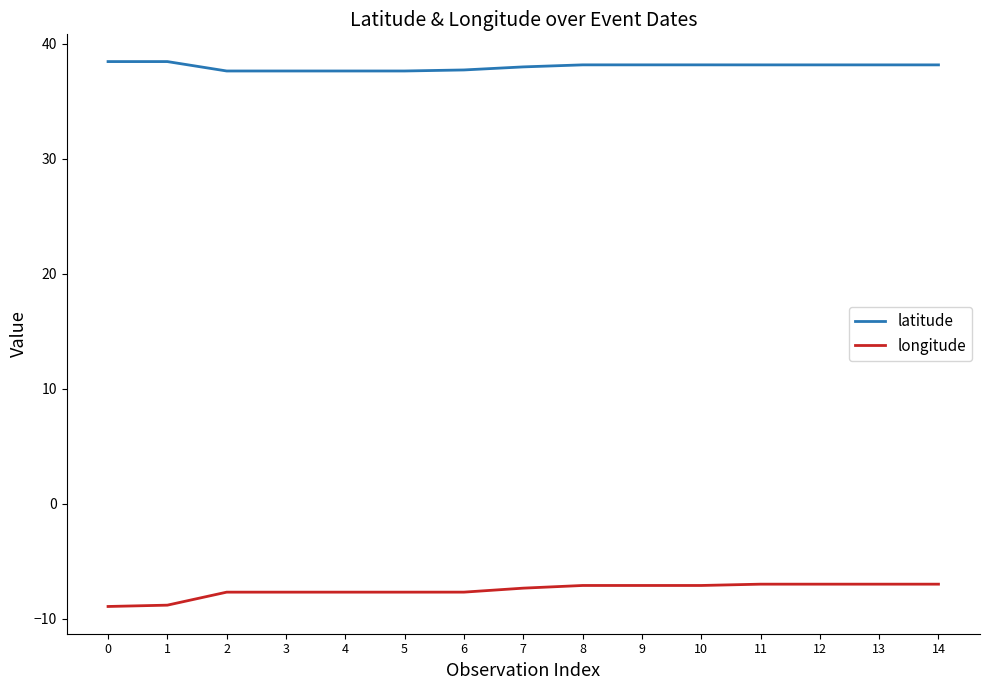

List the series in order of their peak value, highest first.

latitude, longitude